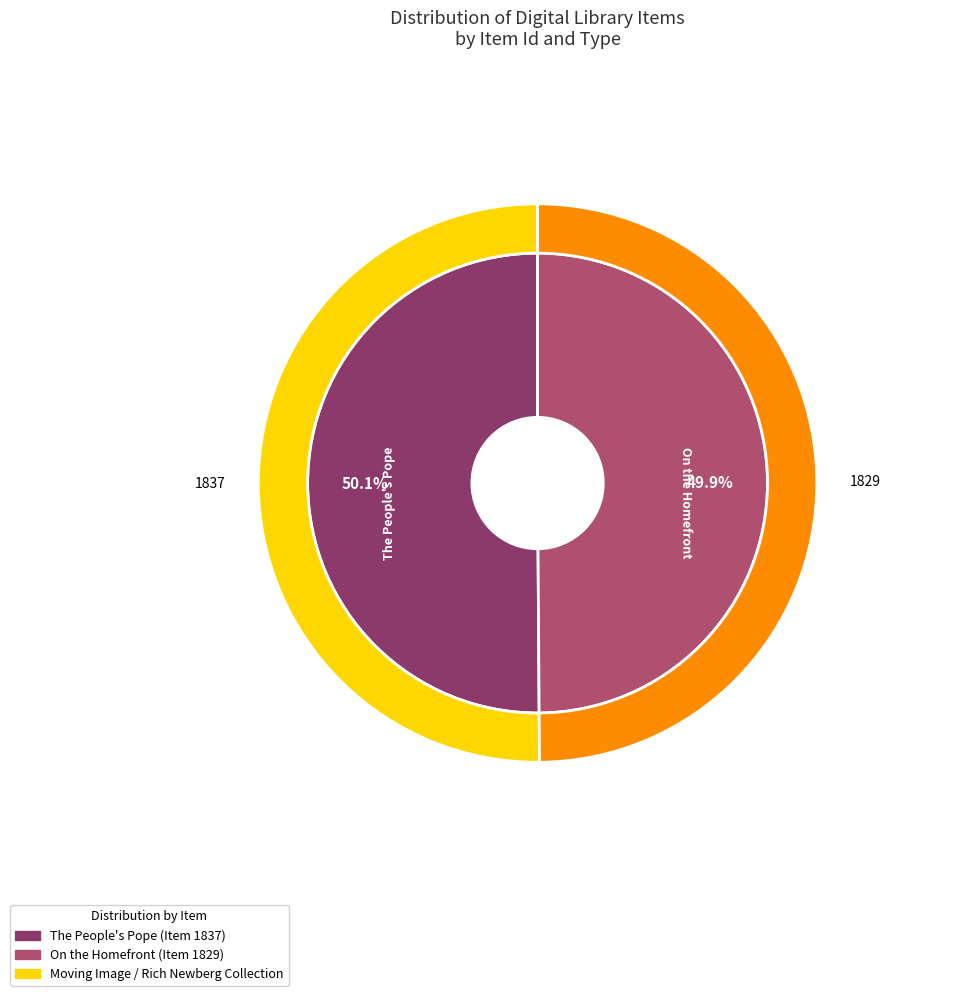

Is there a majority slice in this chart?

Yes